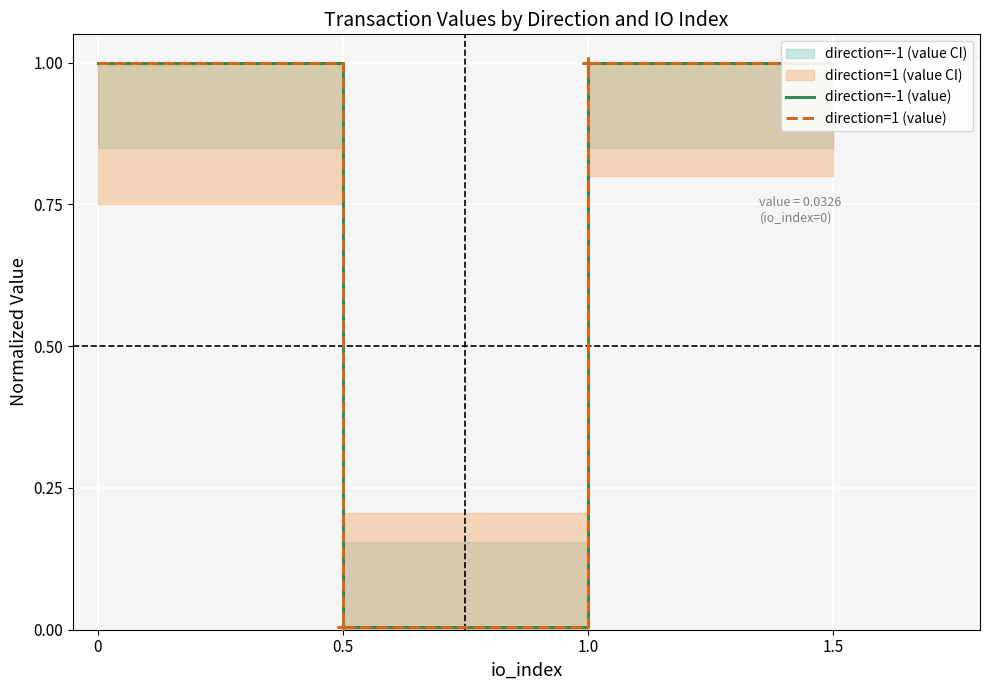

True or false: direction=1 (value) has more than 2 points higher than both neighbors.

False